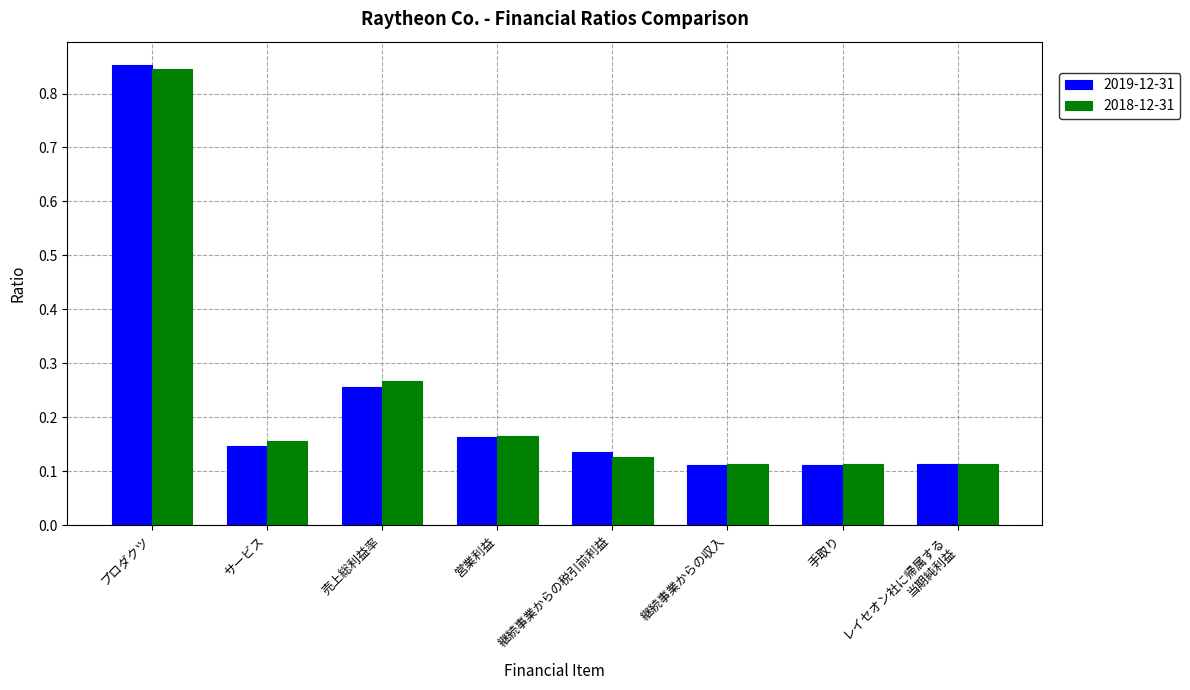

What is the difference between the maximum and second lowest values in the 2019-12-31 series?

0.7